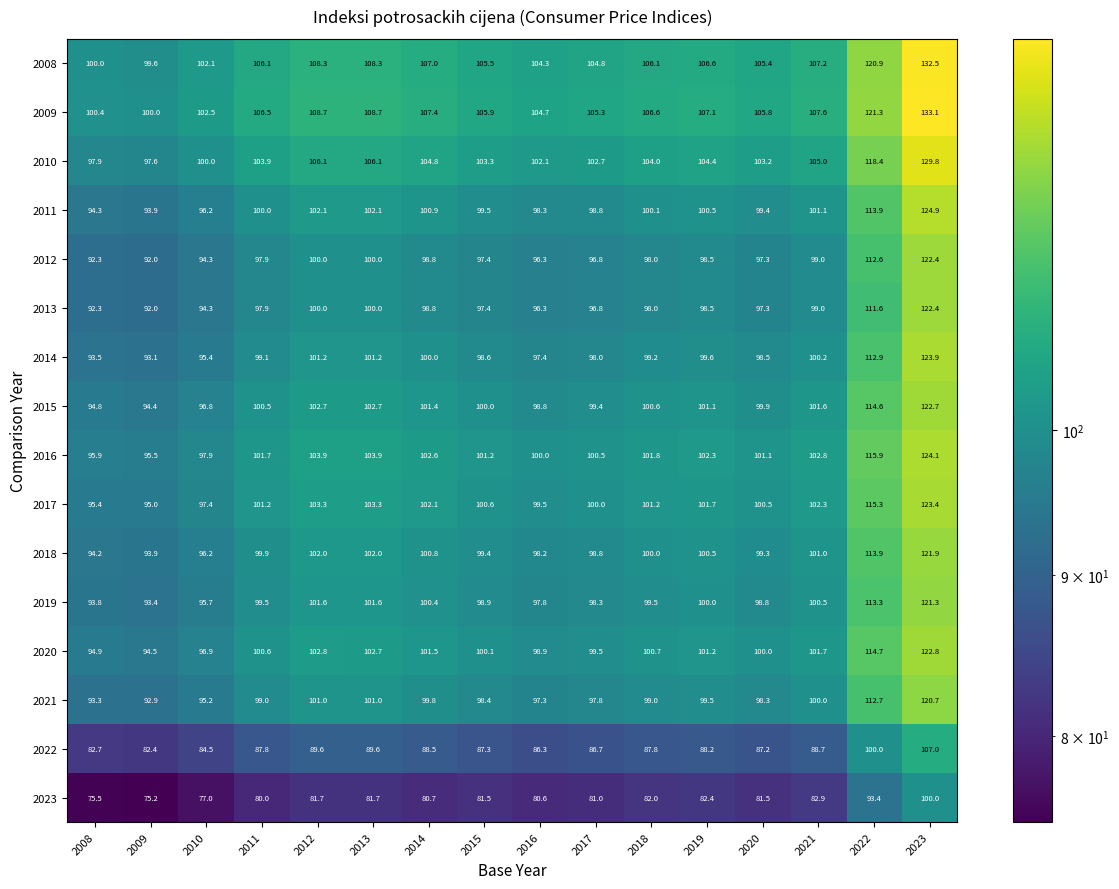

How many values in the 2019 series are below 99?

7